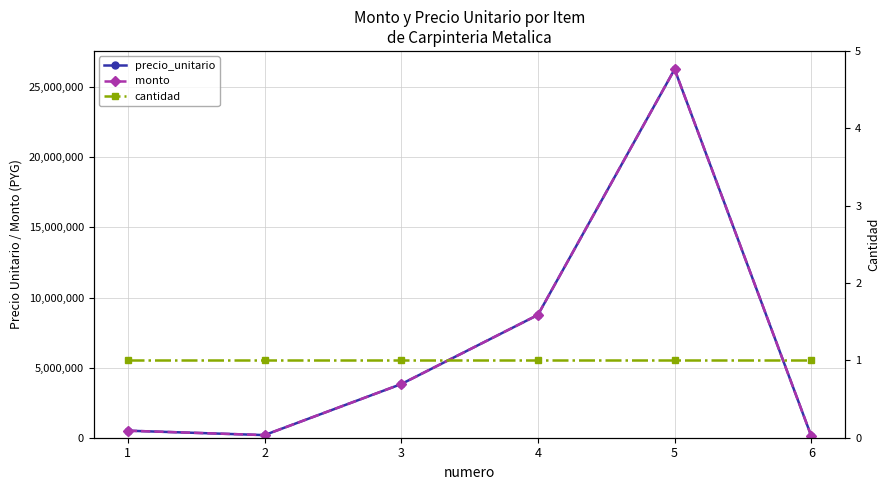

What is the value of the precio_unitario point at the 3rd from the left?

3825200